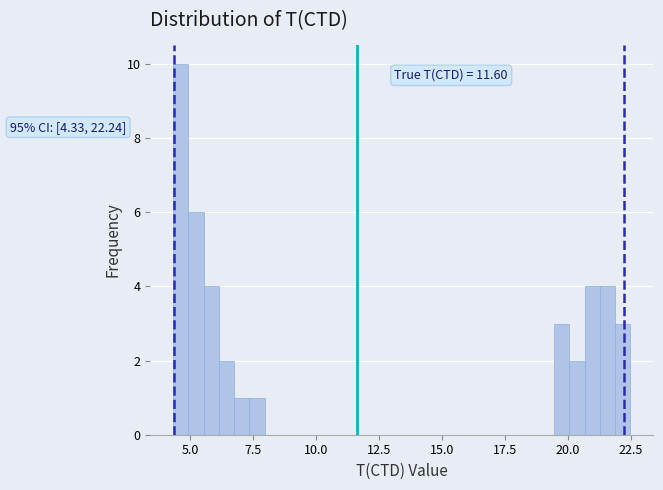

Around what value on the x-axis is the tallest bar? Give the approximate position of its centre, as read against the axis.

4.5